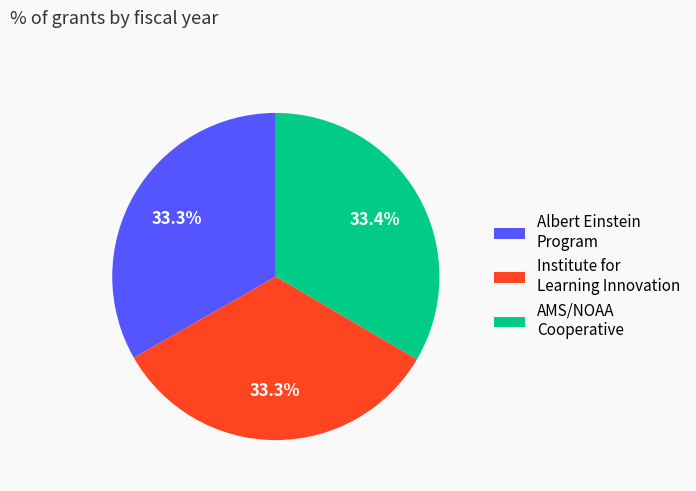

Is AMS/NOAA Cooperative the majority of the pie?

No